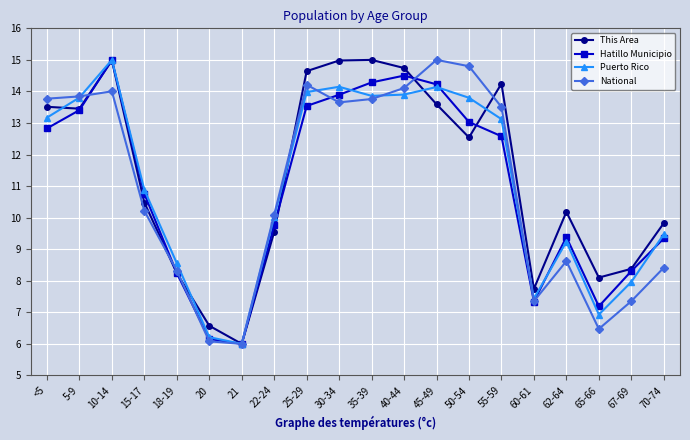

Is the value of National at <5 greater than the value of Hatillo Municipio at 18-19?

Yes